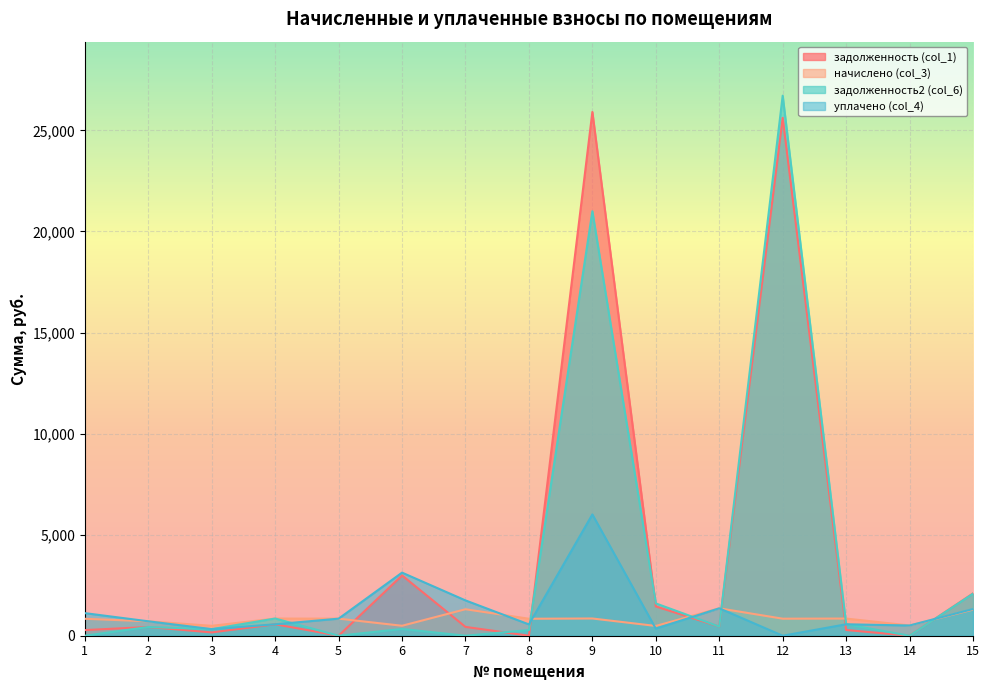

True or false: задолженность2 (col_6) has a value of 193.7 at 8.

False